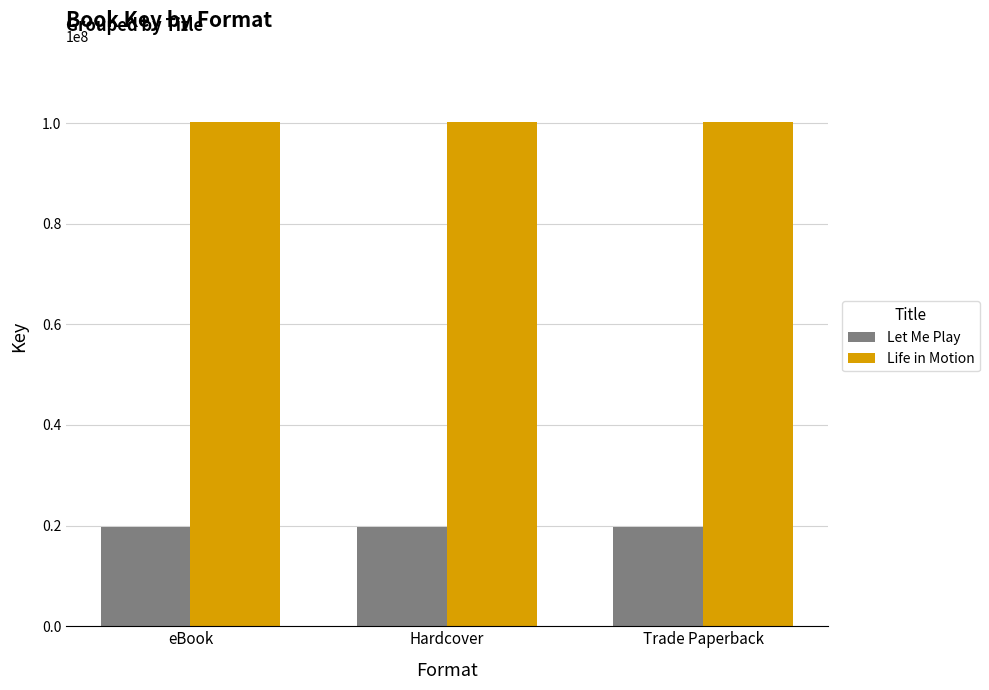

What is the average value of the Let Me Play series?

19626324